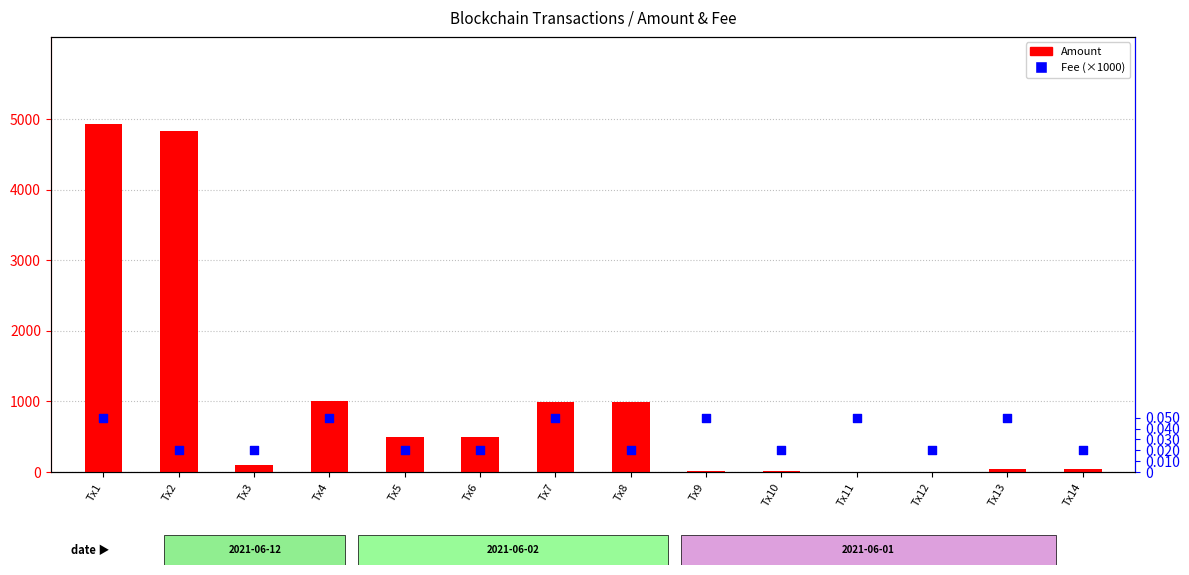

Which series reaches the maximum Y coordinate?

Amount